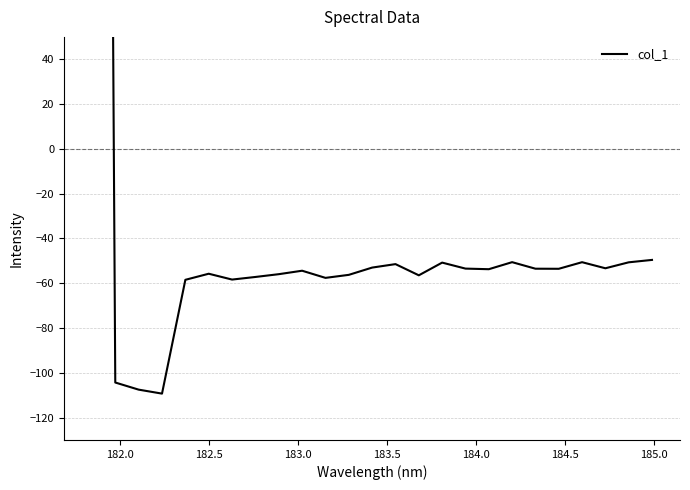

How many categories are shown in the chart?

25